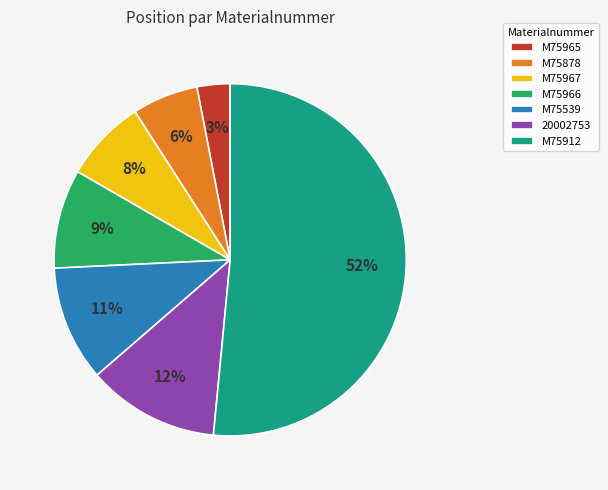

Which slice is the smallest?

M75965